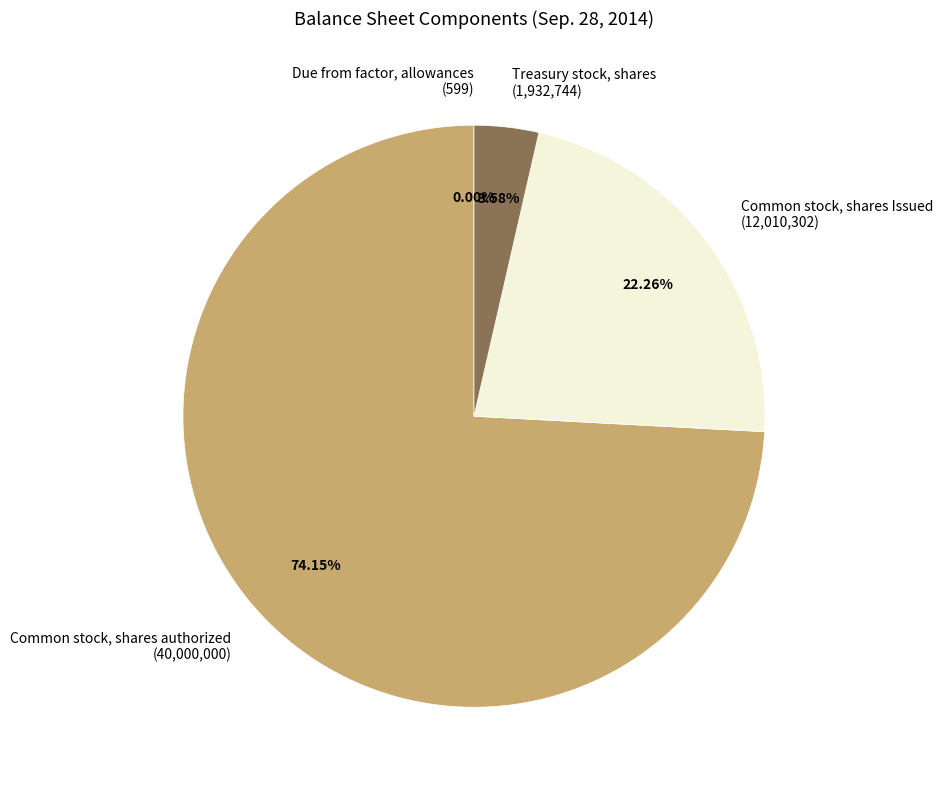

Is it true that Treasury stock, shares is 4% of the pie?

True